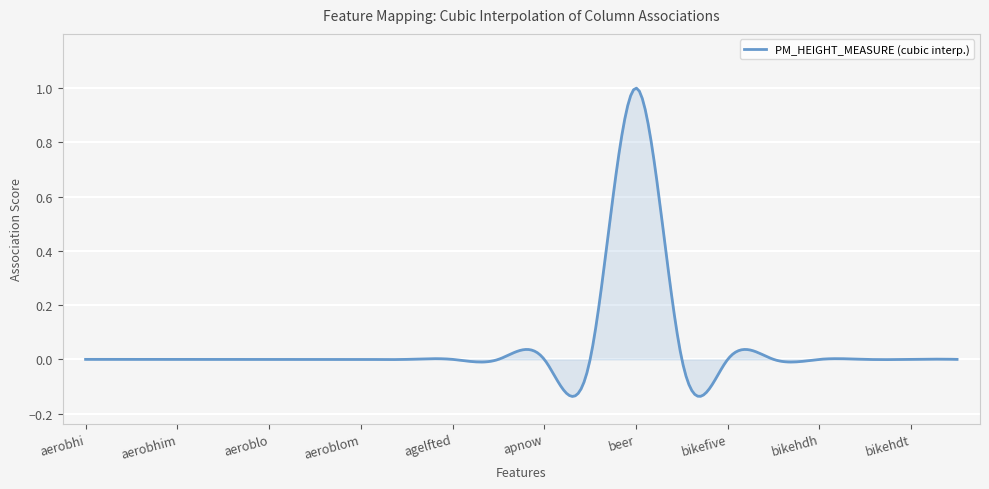

How many lines are shown in the chart?

1